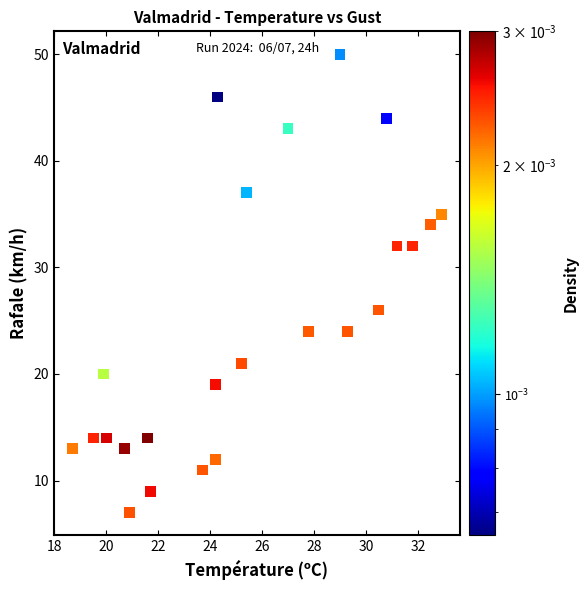

What Y value in the scatter plot is closest to 28?

26